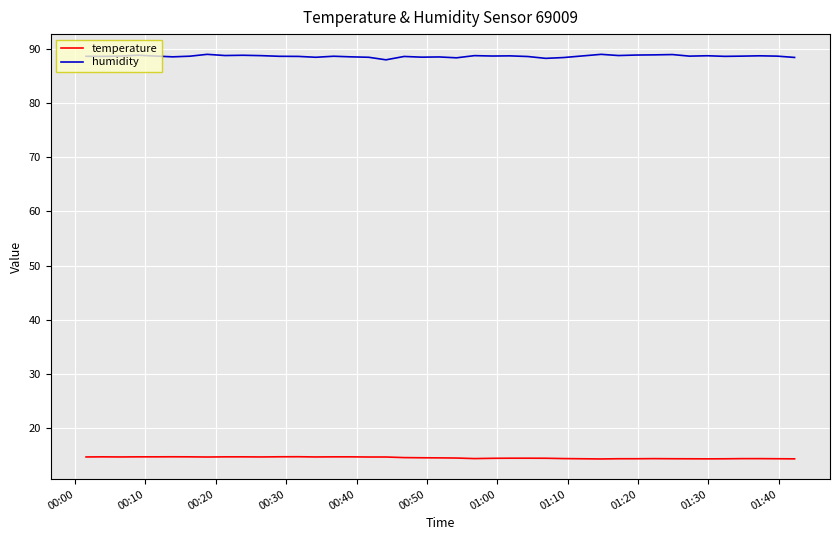

Which series has the largest total across all categories?

humidity